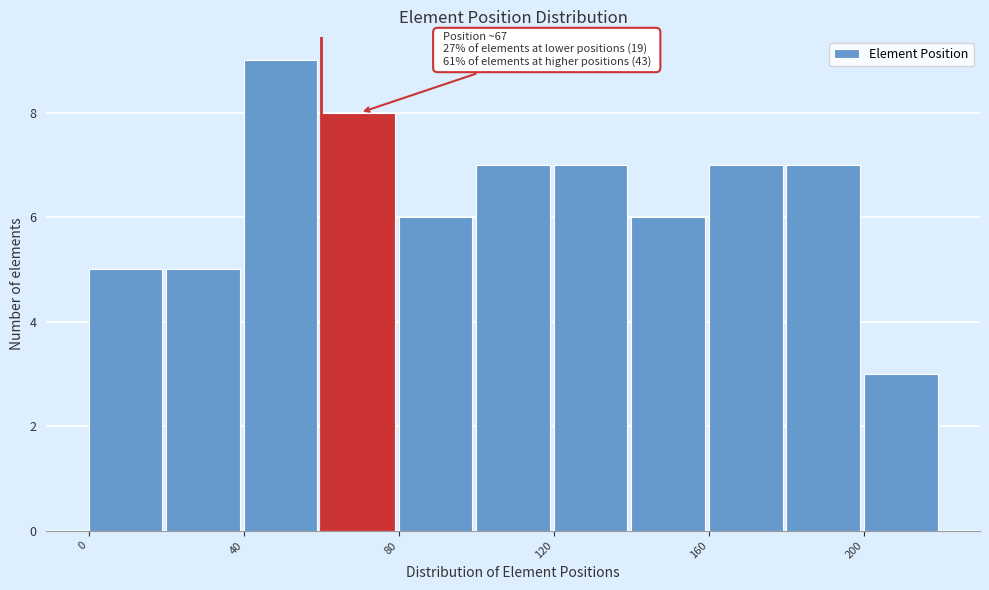

Over which range of the x-axis is the bar tallest?

40 to 60